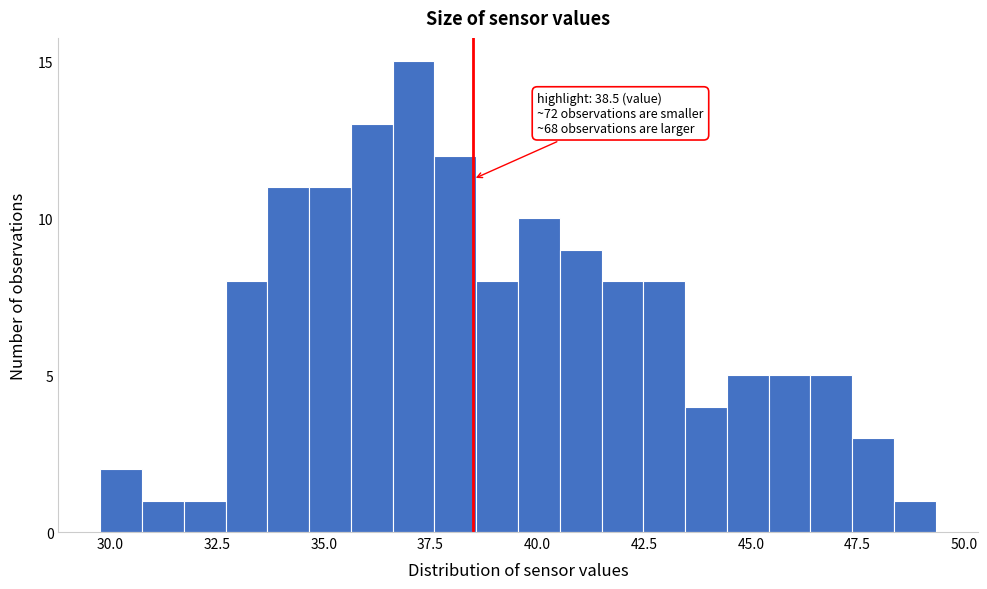

Around what value on the x-axis is the tallest bar? Give the approximate position of its centre, as read against the axis.

37.0